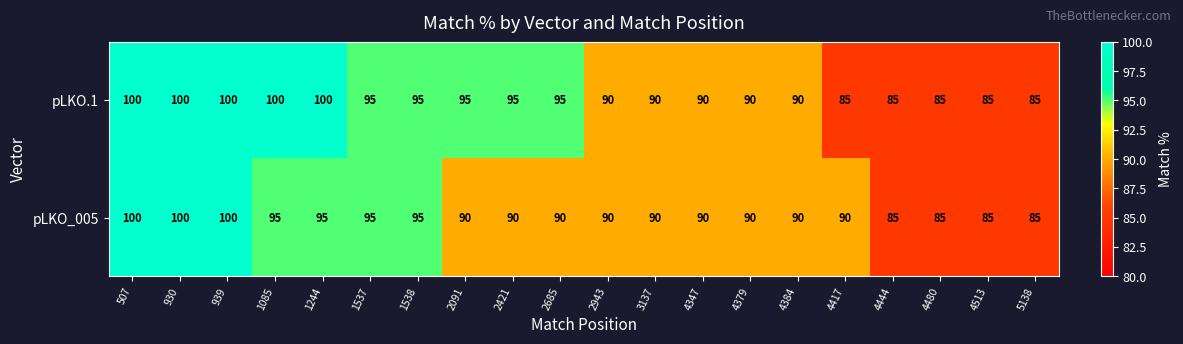

Rank the series by their average value, from lowest to highest.

pLKO_005, pLKO.1